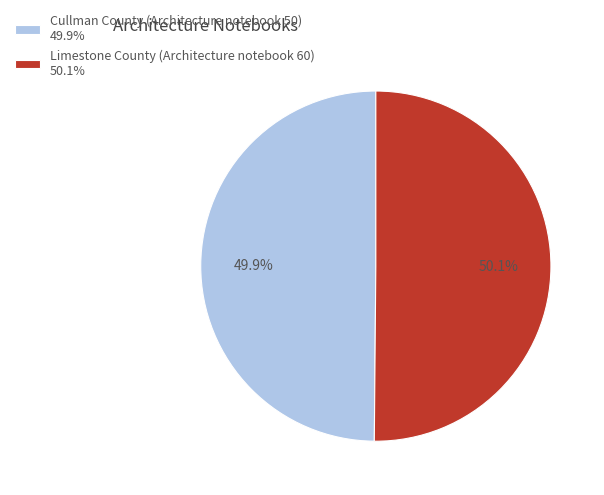

Combined, what portion of the pie is Cullman County (Architecture notebook 50) and Limestone County (Architecture notebook 60)?

100.0%